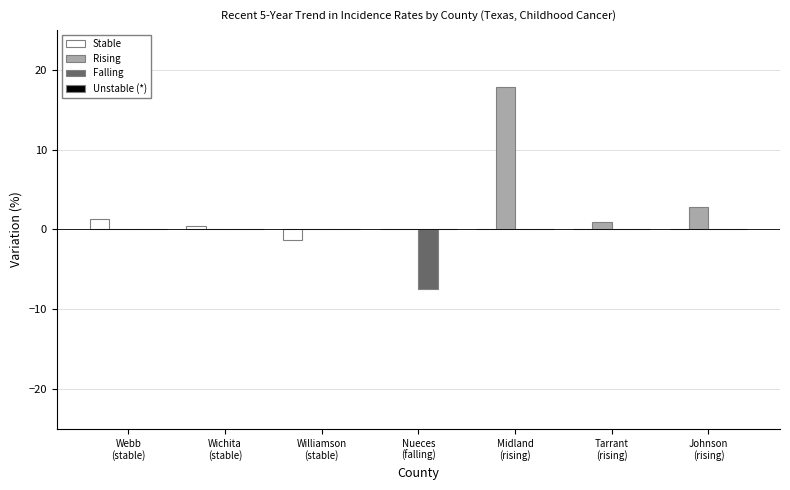

Is the value of Falling at Nueces
(falling) greater than the value of Rising at Tarrant
(rising)?

No